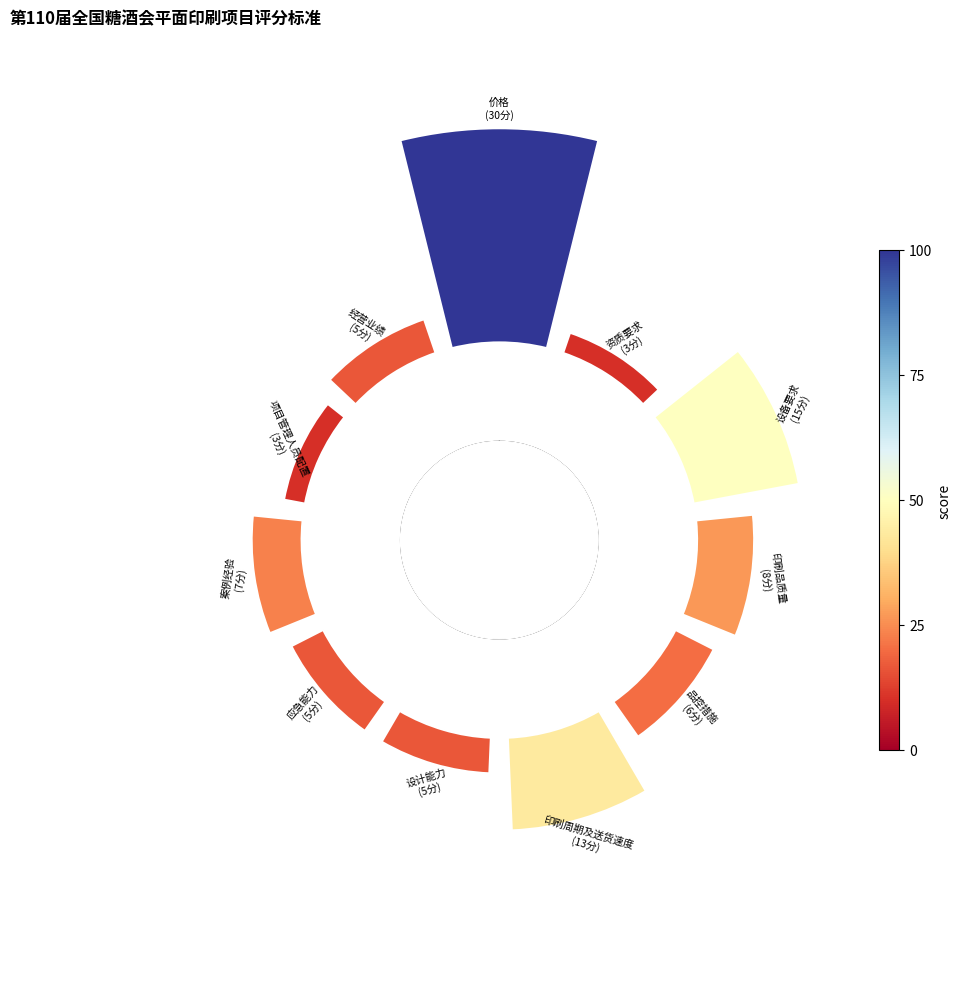

How many segments does this pie chart have?

11